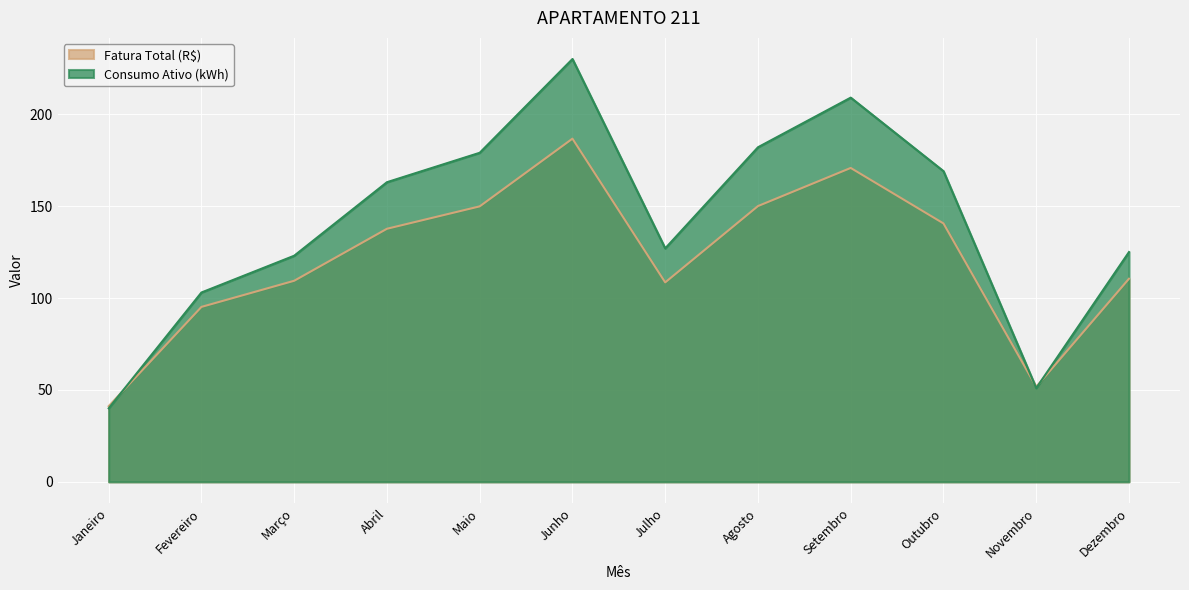

At Novembro, list the series in order from largest to smallest.

Fatura Total (R$), Consumo Ativo (kWh)